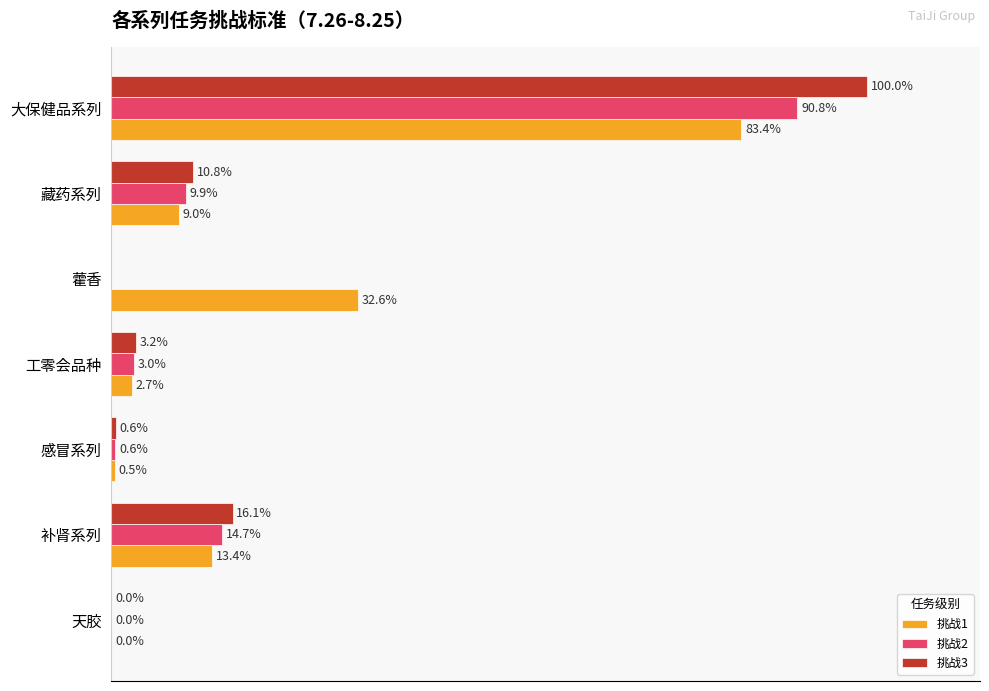

At which label does 挑战1 reach its peak?

大保健品系列